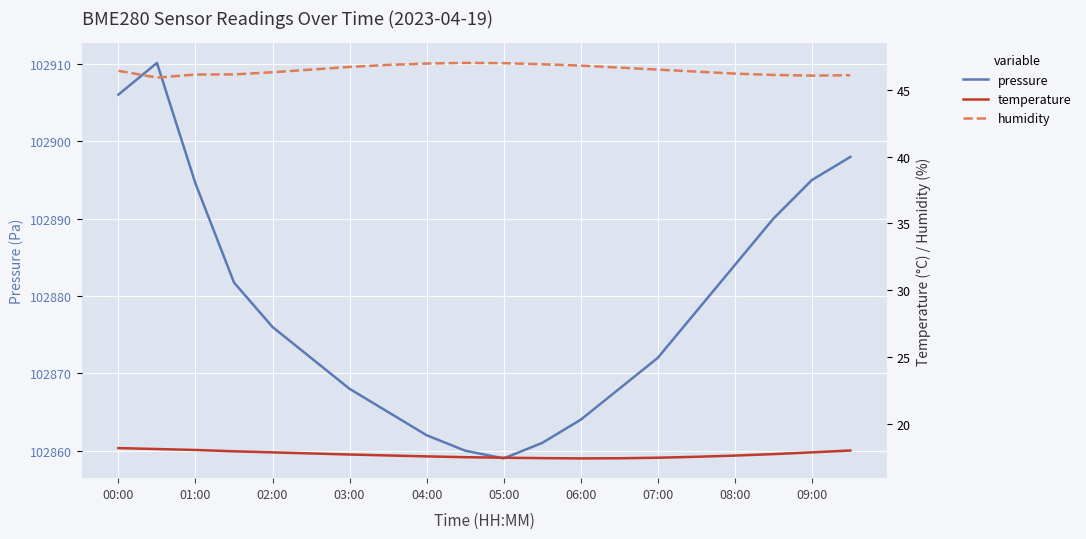

In temperature, how many points are lower than both neighbors (excluding endpoints)?

1